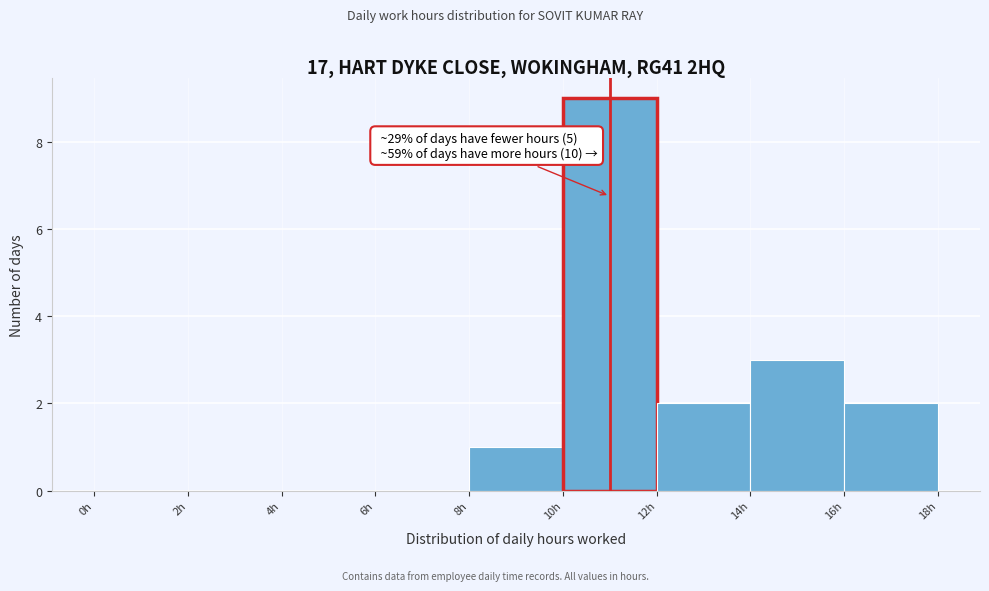

Which range on the x-axis has the tallest bar?

10 to 12